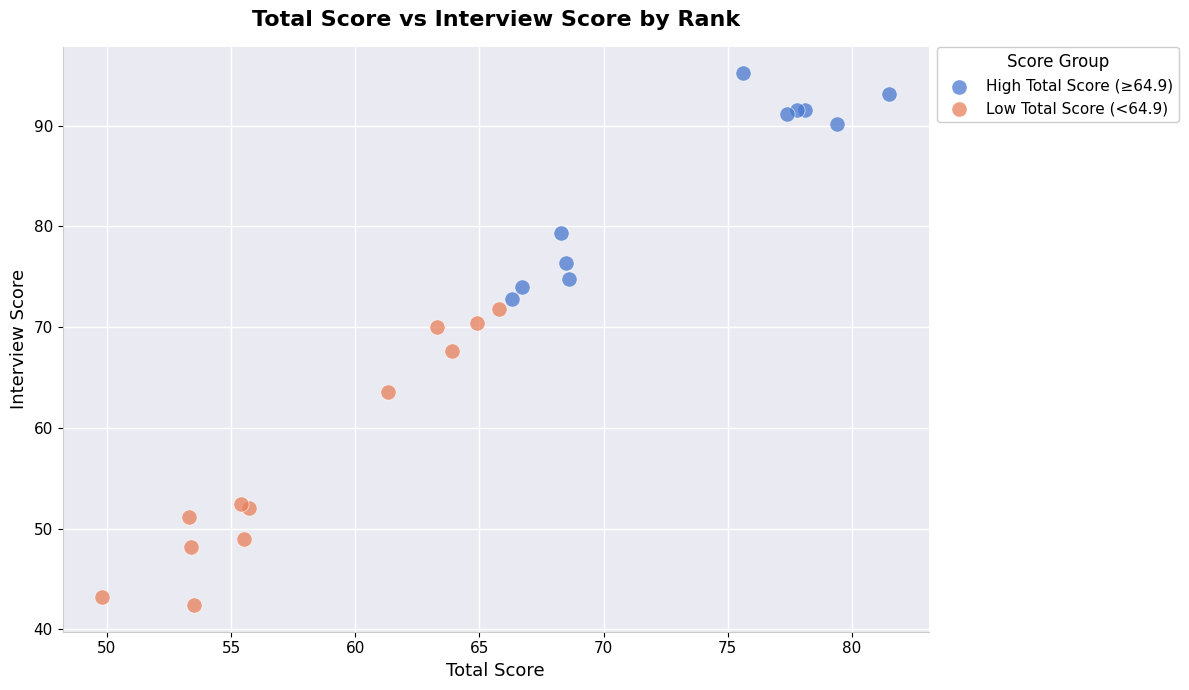

Which series has the largest Y range (max minus min)?

Low Total Score (<64.9)